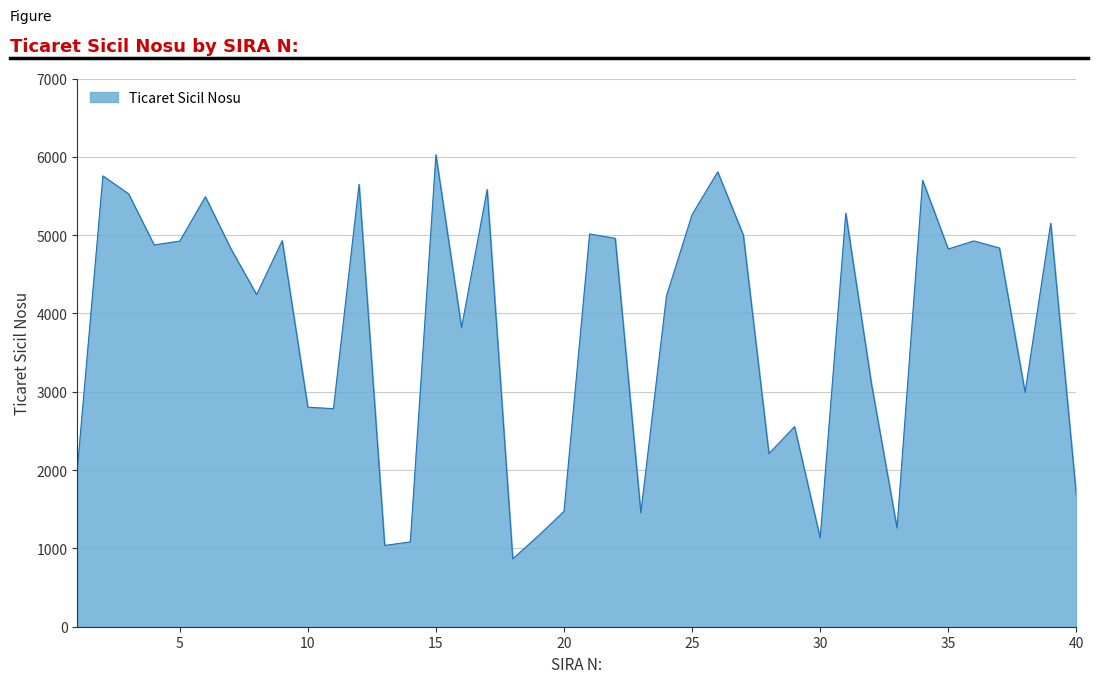

What is the difference between the maximum and minimum values?

5160